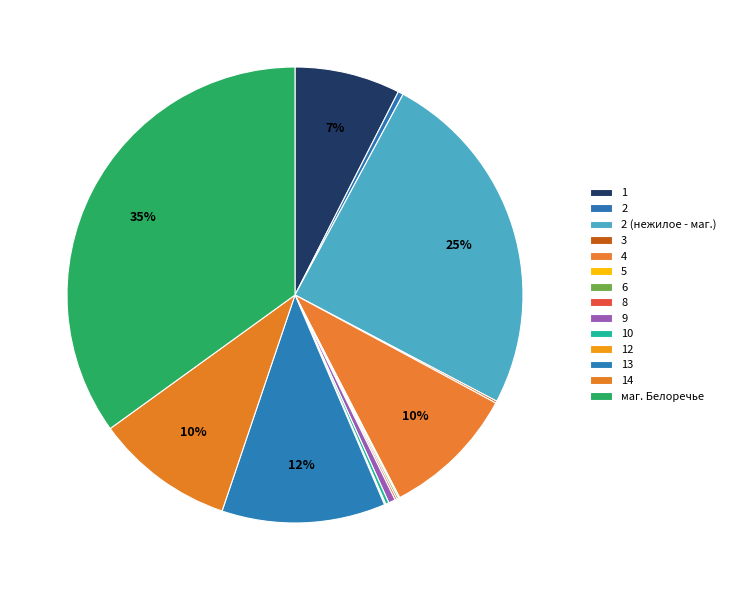

What percentage do 1 and 6 together represent?

7.6%